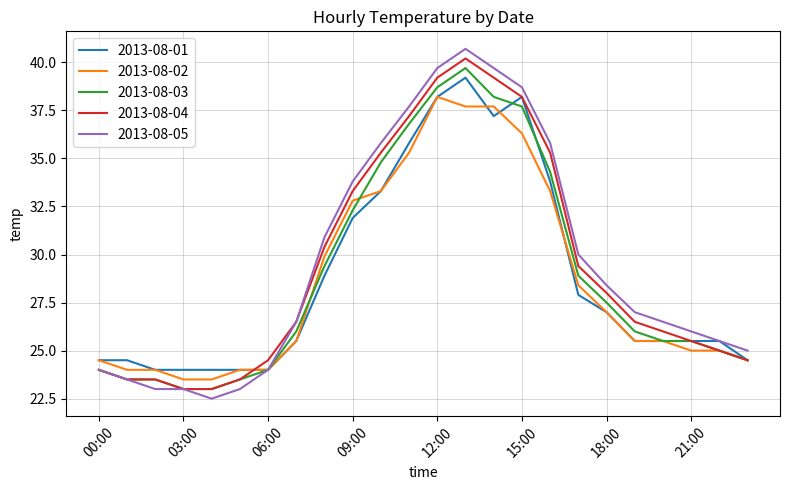

Reading right to left, transcribe all the data shown in this chart.

2013-08-01: 24.5	25.5	25.5	25.5	25.5	27.0	27.9	33.8	38.2	37.2	39.2	38.2	35.8	33.3	31.9	28.9	25.5	24.0	24.0	24.0	24.0	24.0	24.5	24.5
2013-08-02: 24.5	25.0	25.0	25.5	25.5	27.0	28.4	33.3	36.3	37.7	37.7	38.2	35.3	33.3	32.8	29.9	25.5	24.0	24.0	23.5	23.5	24.0	24.0	24.5
2013-08-03: 24.5	25.0	25.5	25.5	26.0	27.5	28.9	34.3	37.7	38.2	39.7	38.7	36.8	34.8	32.3	29.4	26.0	24.0	23.5	23.0	23.0	23.5	23.5	24.0
2013-08-04: 24.5	25.0	25.5	26.0	26.5	28.0	29.4	35.3	38.2	39.2	40.2	39.2	37.2	35.3	33.3	30.4	26.5	24.5	23.5	23.0	23.0	23.5	23.5	24.0
2013-08-05: 25.0	25.5	26.0	26.5	27.0	28.4	30.0	35.8	38.7	39.7	40.7	39.7	37.7	35.8	33.8	30.9	26.5	24.0	23.0	22.5	23.0	23.0	23.5	24.0